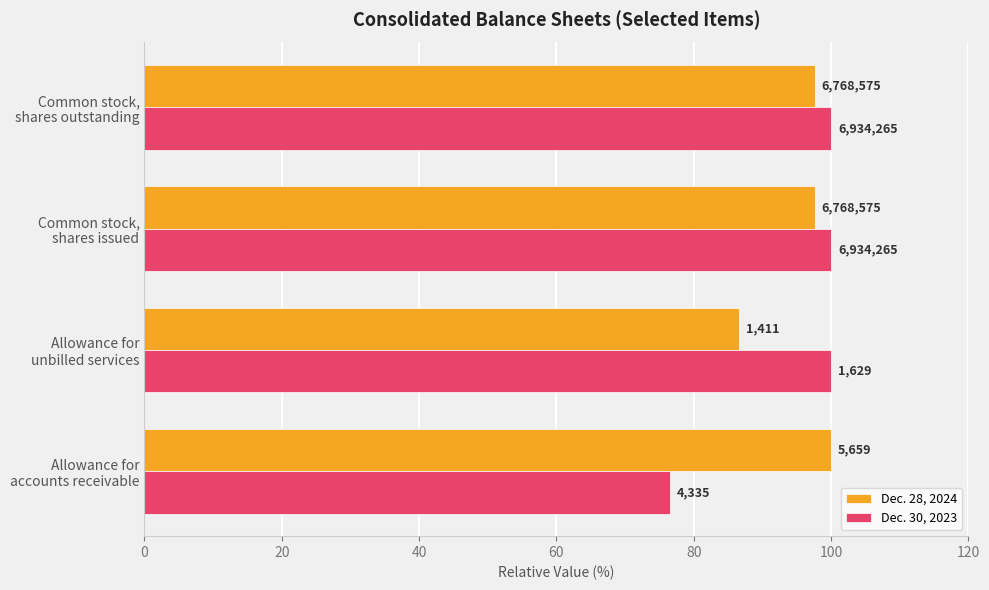

List the series in order of their overall mean, highest first.

Dec. 28, 2024, Dec. 30, 2023